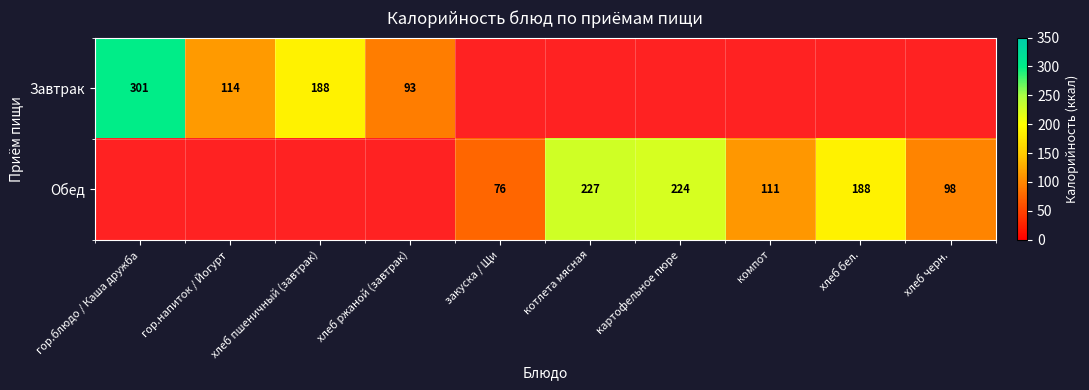

At which category does the chart reach its minimum across all series?

закуска / Щи